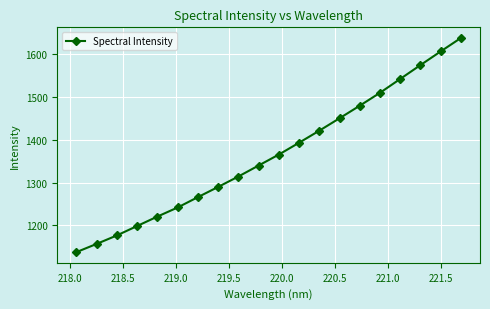

How many data points does each series have?

20